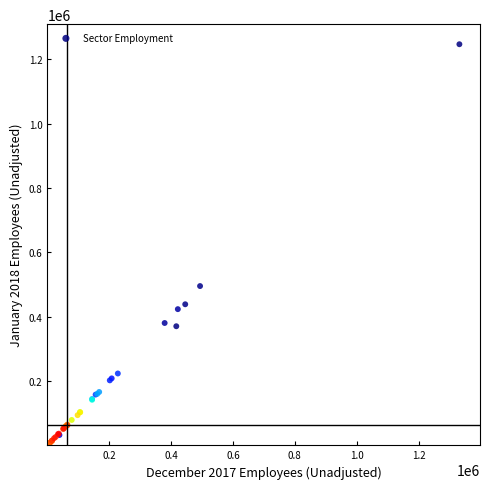

What Y value in the scatter plot is closest to 623951?

495640